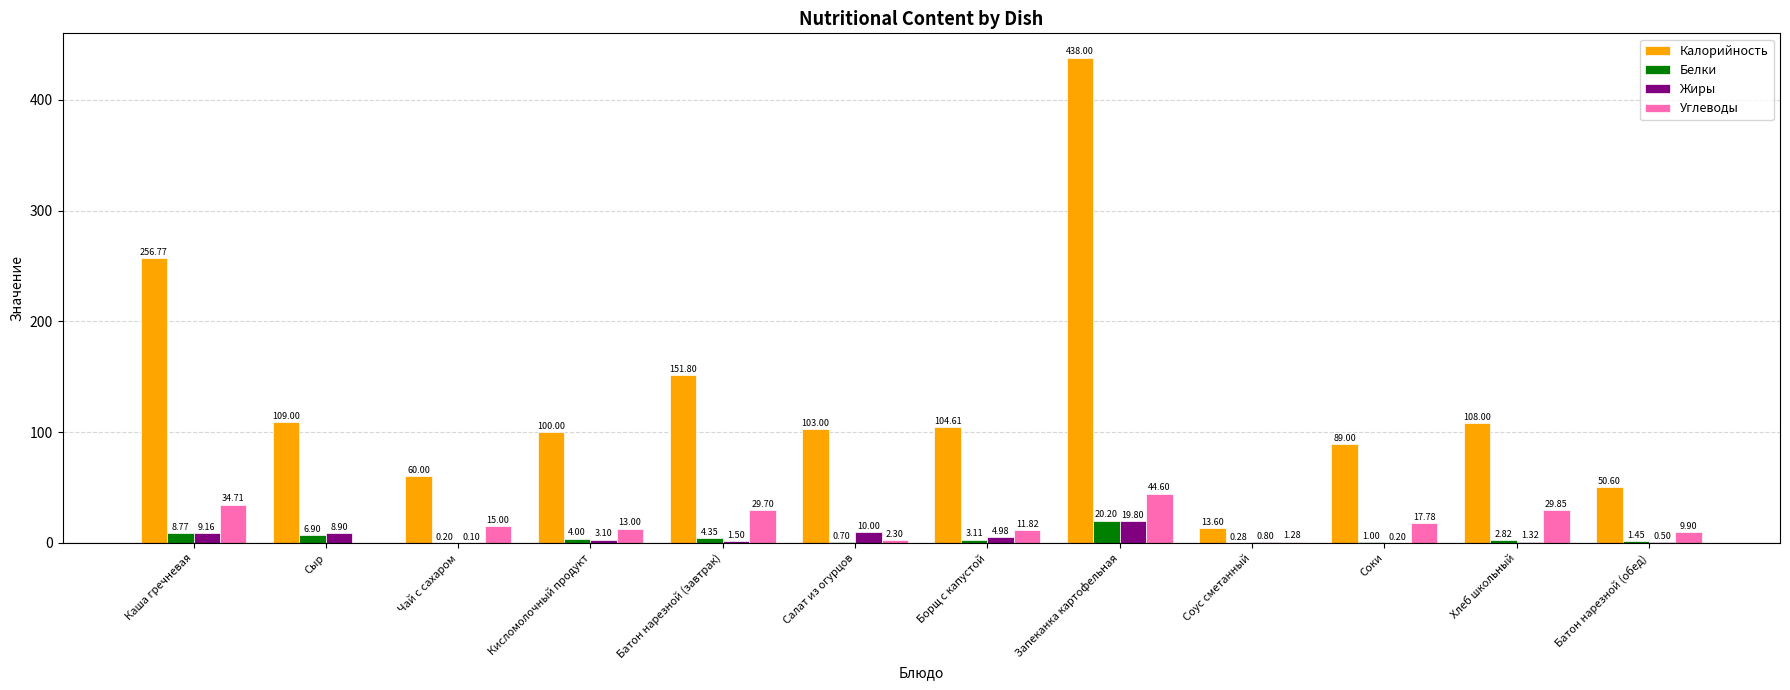

Which series has the largest range (max minus min)?

Калорийность